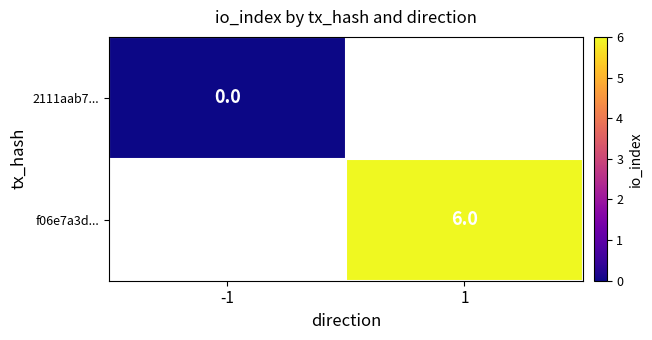

Is it true that f06e7a3d... equals 6 at 1?

True